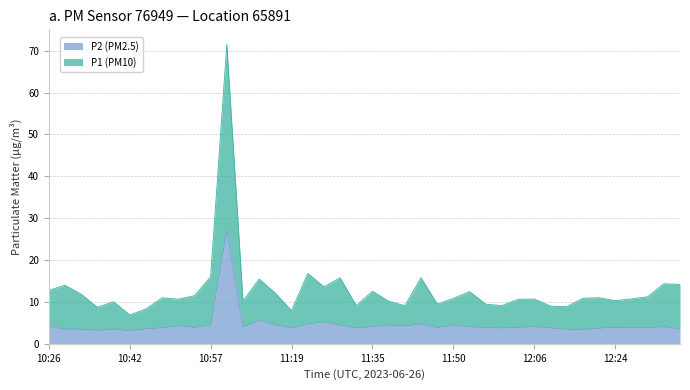

True or false: P2 (PM2.5) and P1 (PM10) intersect in this chart.

False